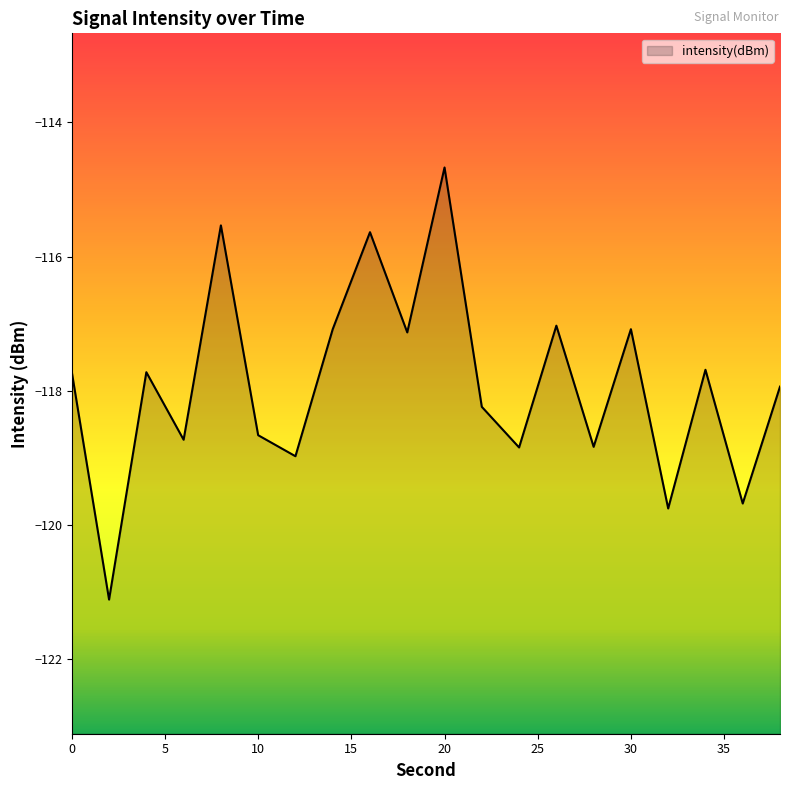

List the labels in order of value, smallest first.

2, 32, 36, 12, 24, 28, 6, 10, 22, 38, 4, 0, 34, 18, 14, 30, 26, 16, 8, 20